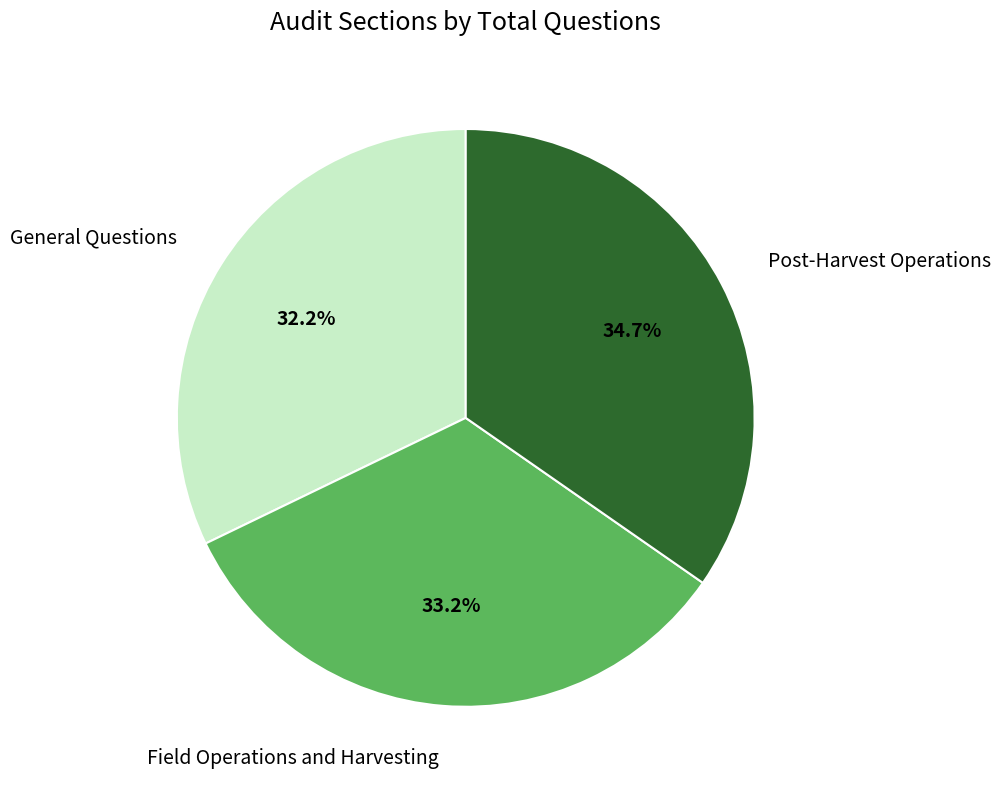

How many segments does this pie chart have?

3